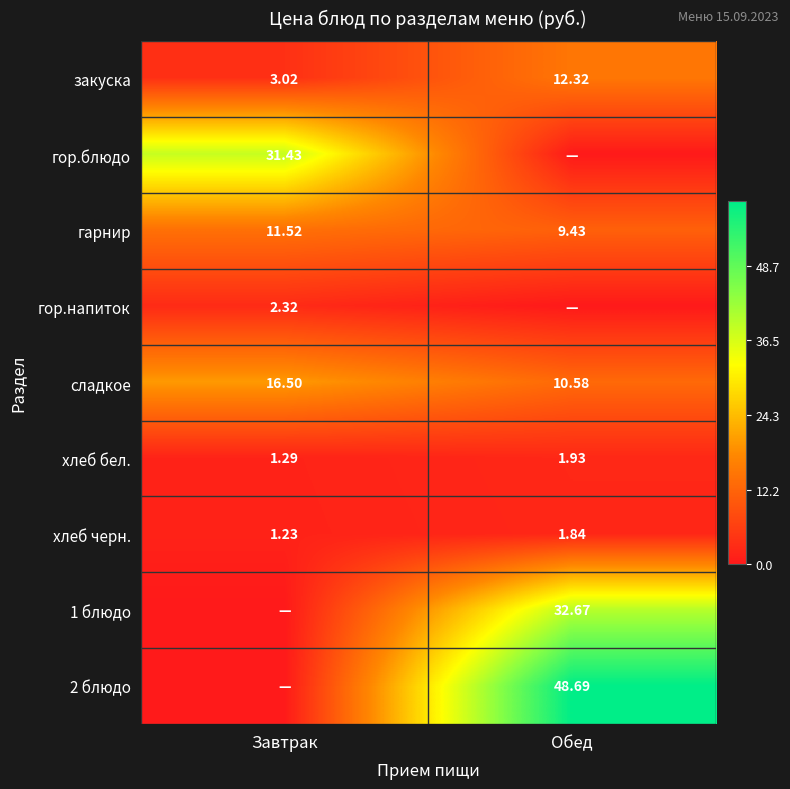

Where is гарнир nearest to the value 10?

Обед